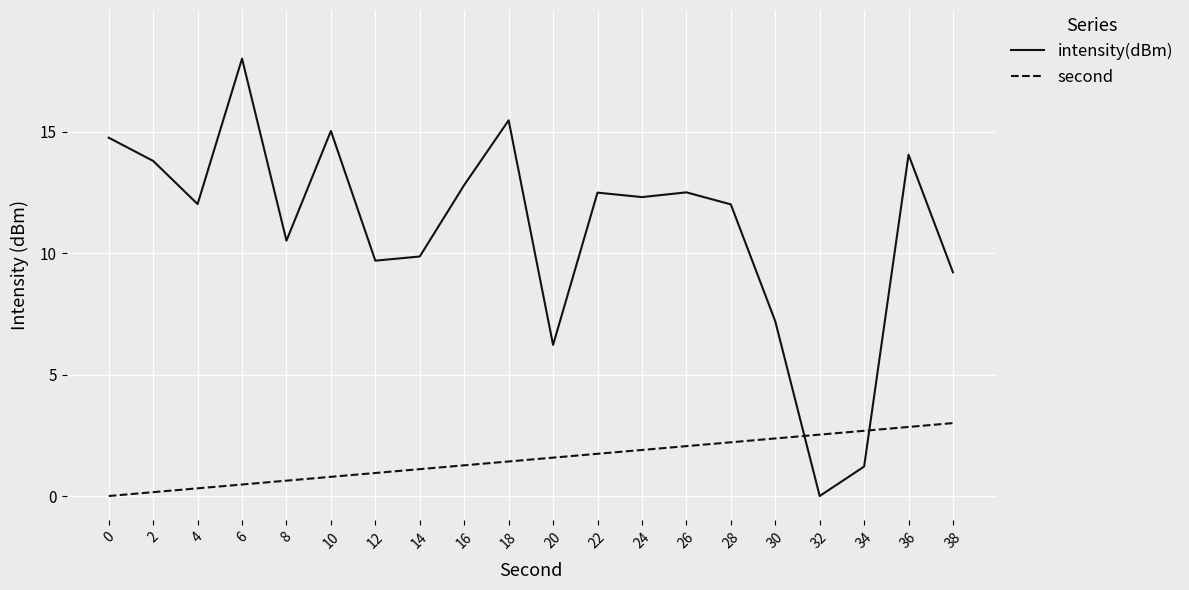

What is the spread (max minus min) of values at 6?

17.5